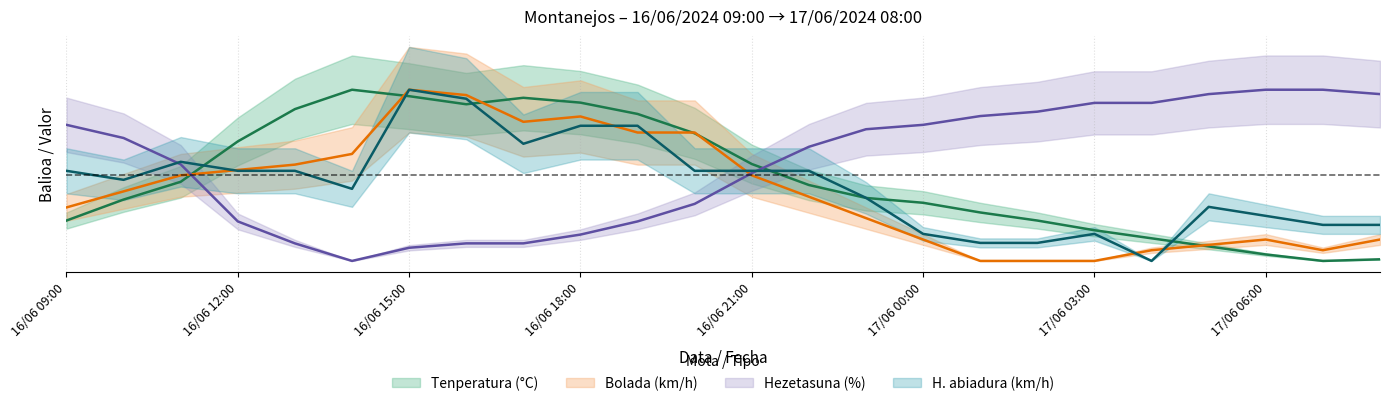

Is this an area chart (filled region under the line)?

No